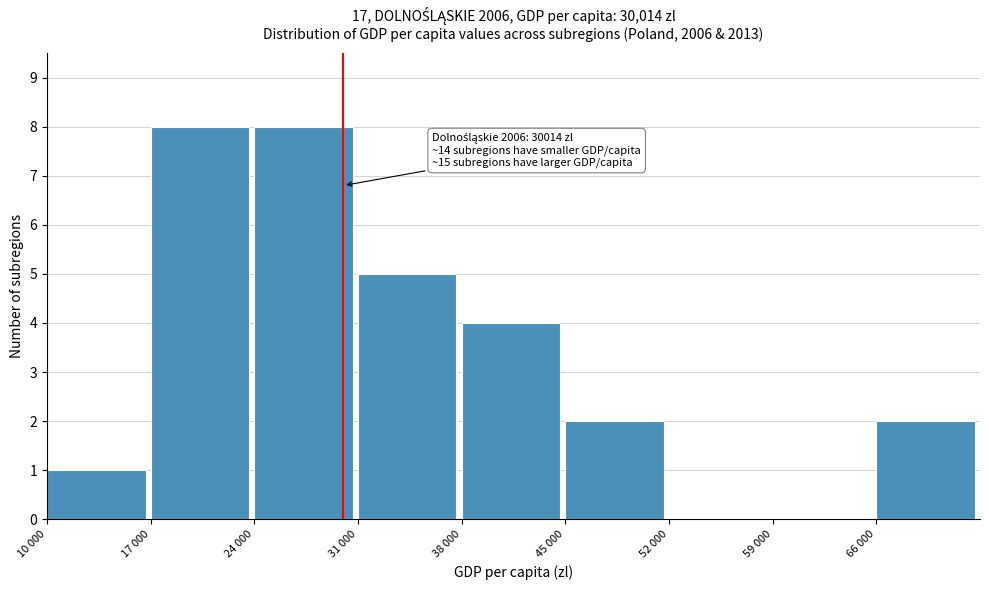

Reading right to left, transcribe all the data shown in this chart.

66 000=2	59 000=0	52 000=0	45 000=2	38 000=4	31 000=5	24 000=8	17 000=8	10 000=1